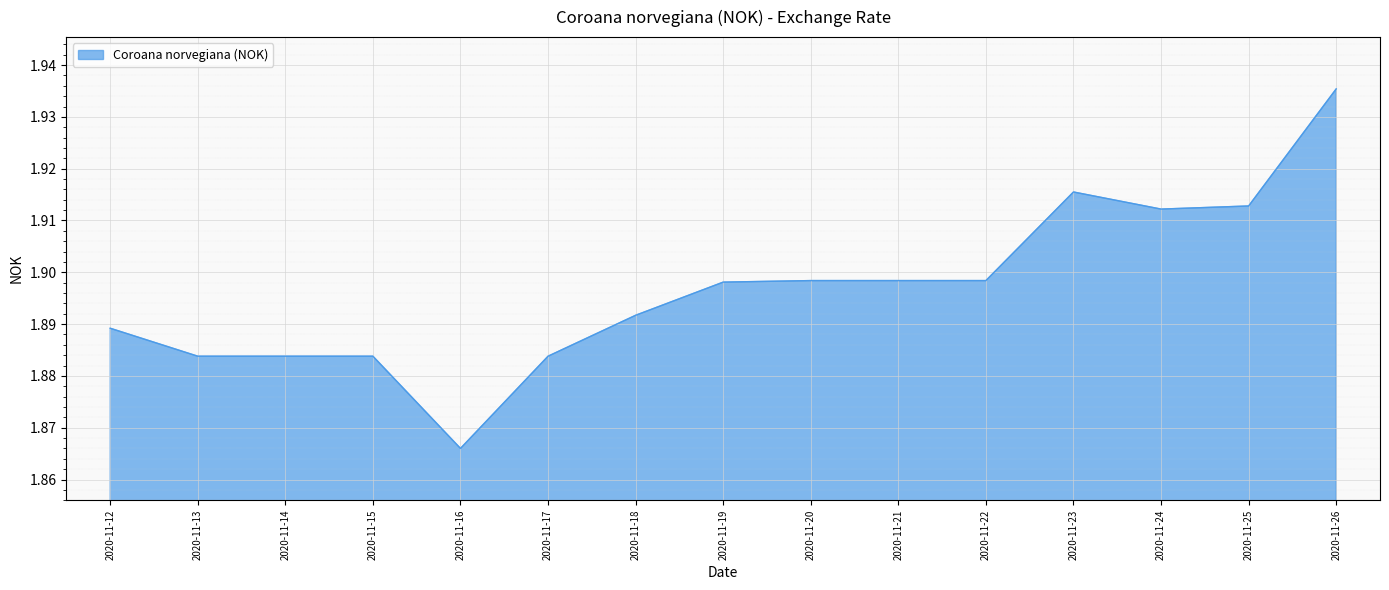

True or false: the data shows 2.8 at 2020-11-19.

False